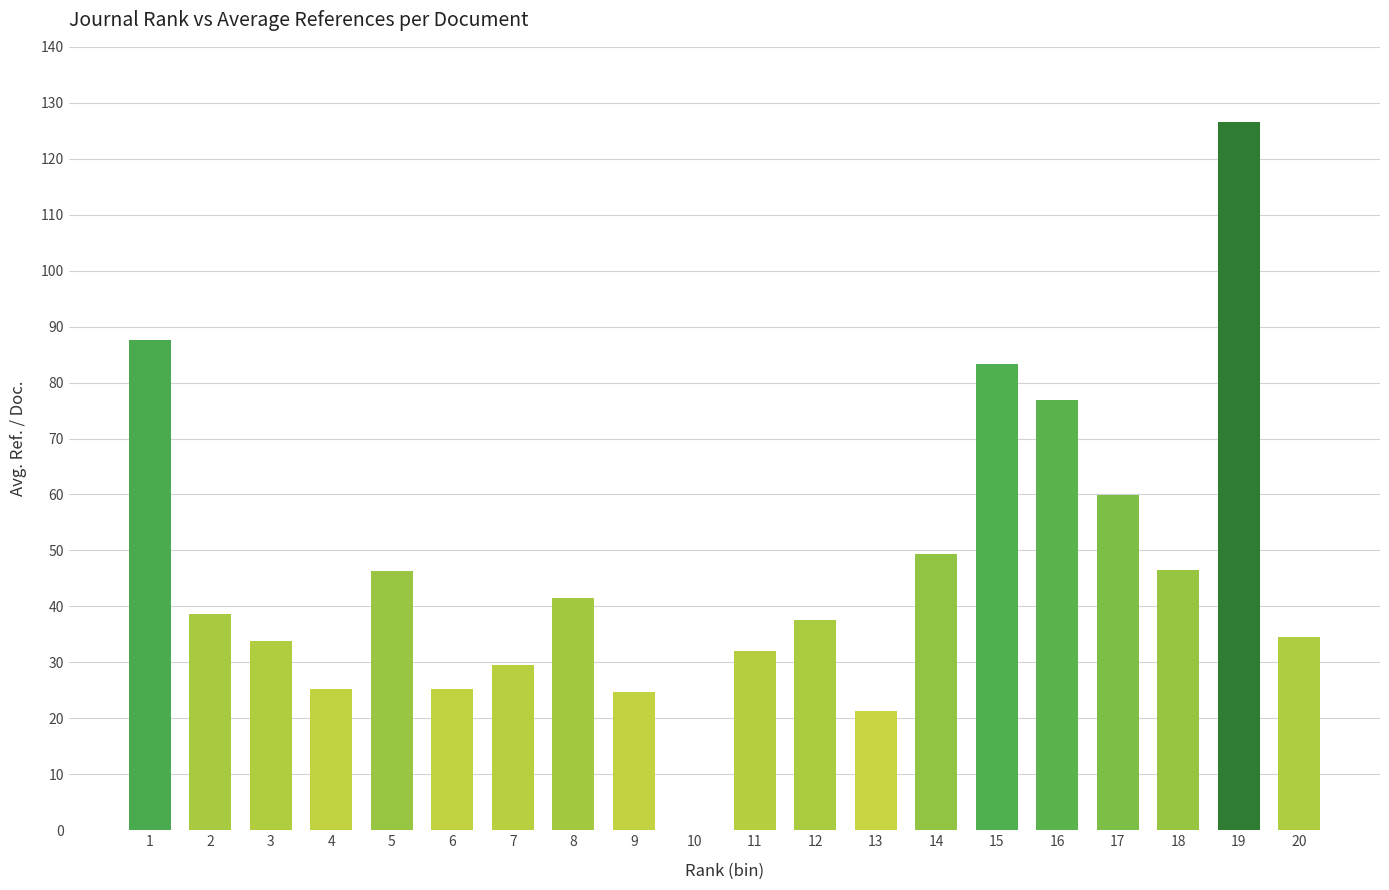

What is the sum of all values?

920.5